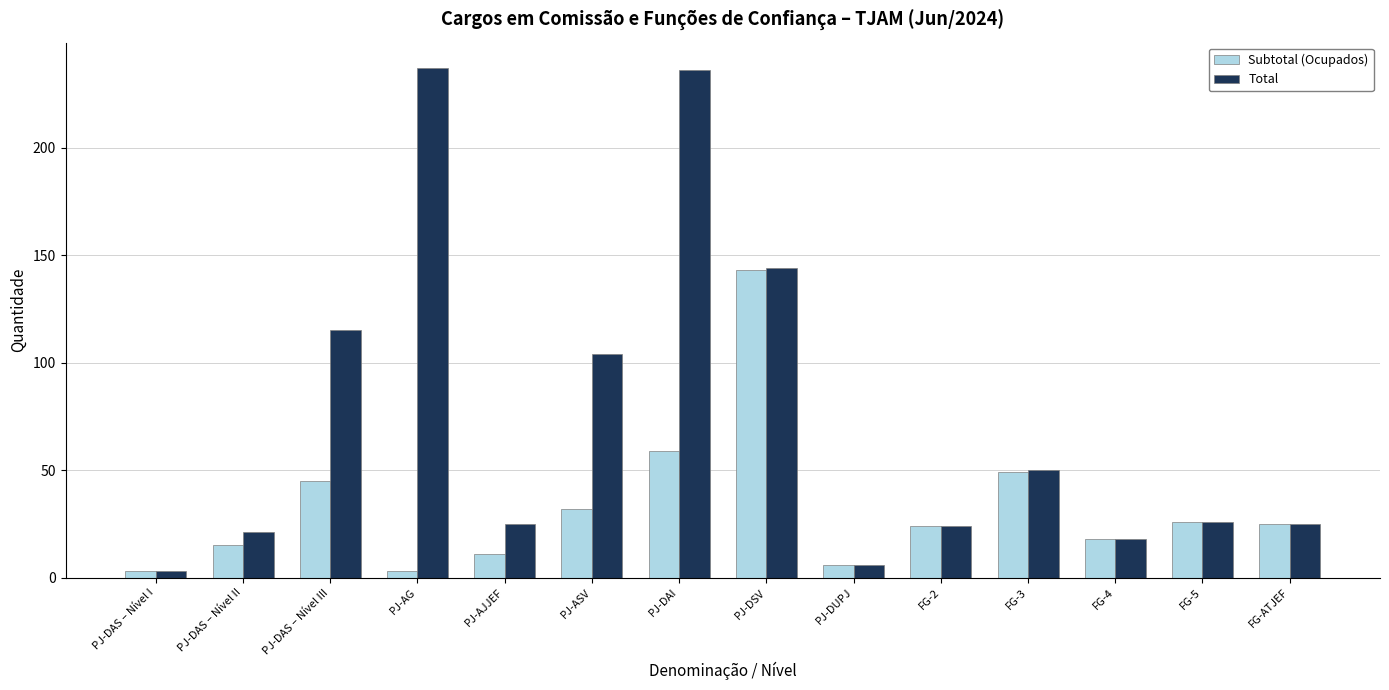

What is the smallest value displayed?

3